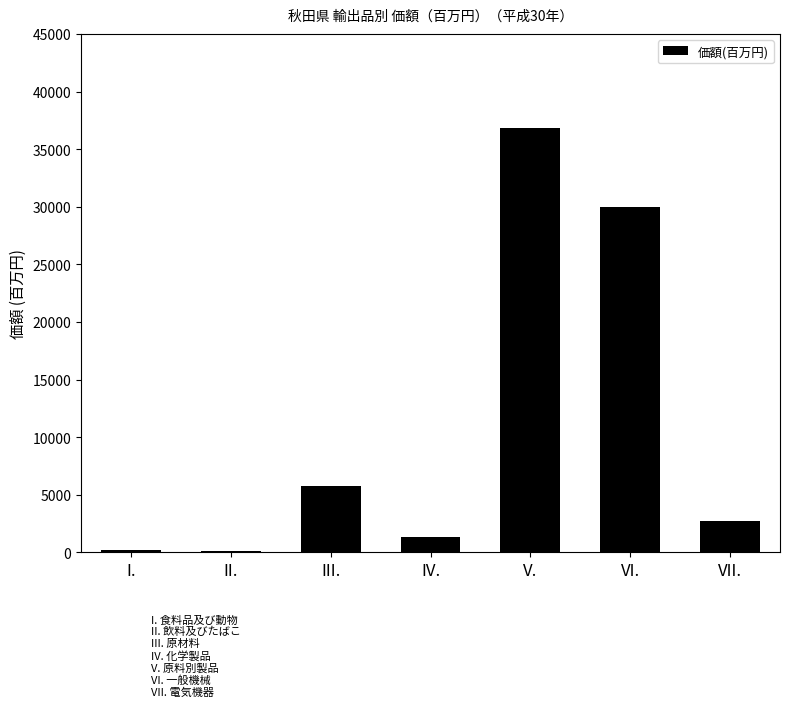

Which has a higher value, I. or VI.?

VI.